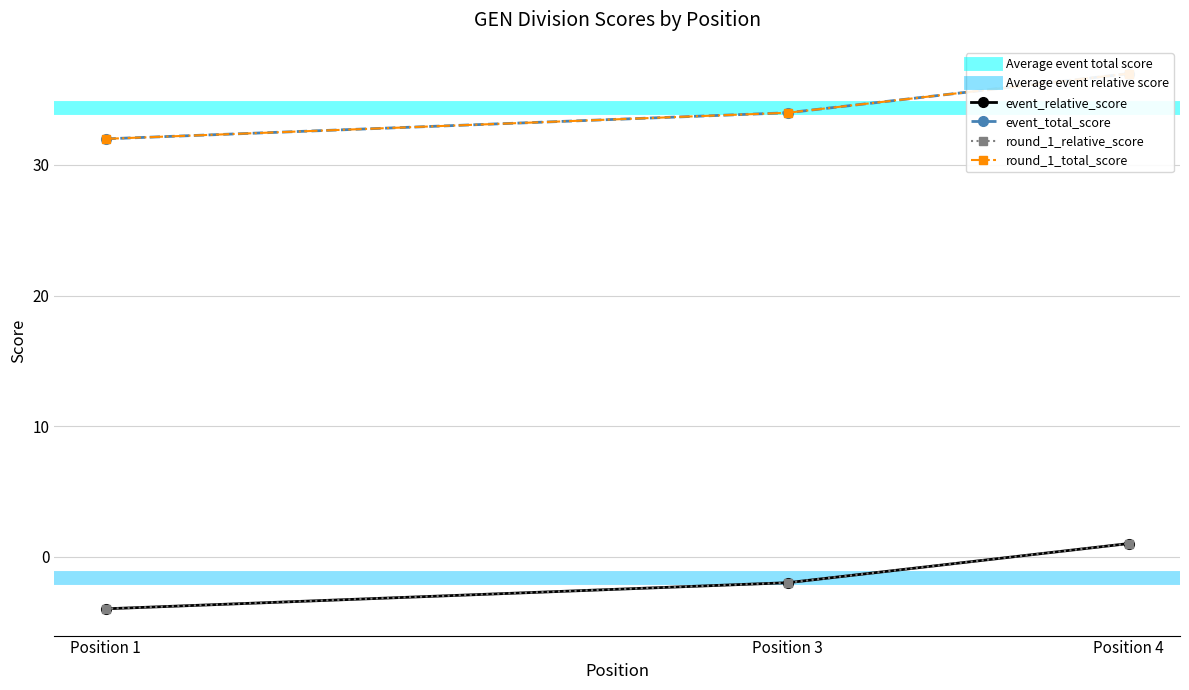

True or false: event_total_score and round_1_relative_score cross at least once.

False